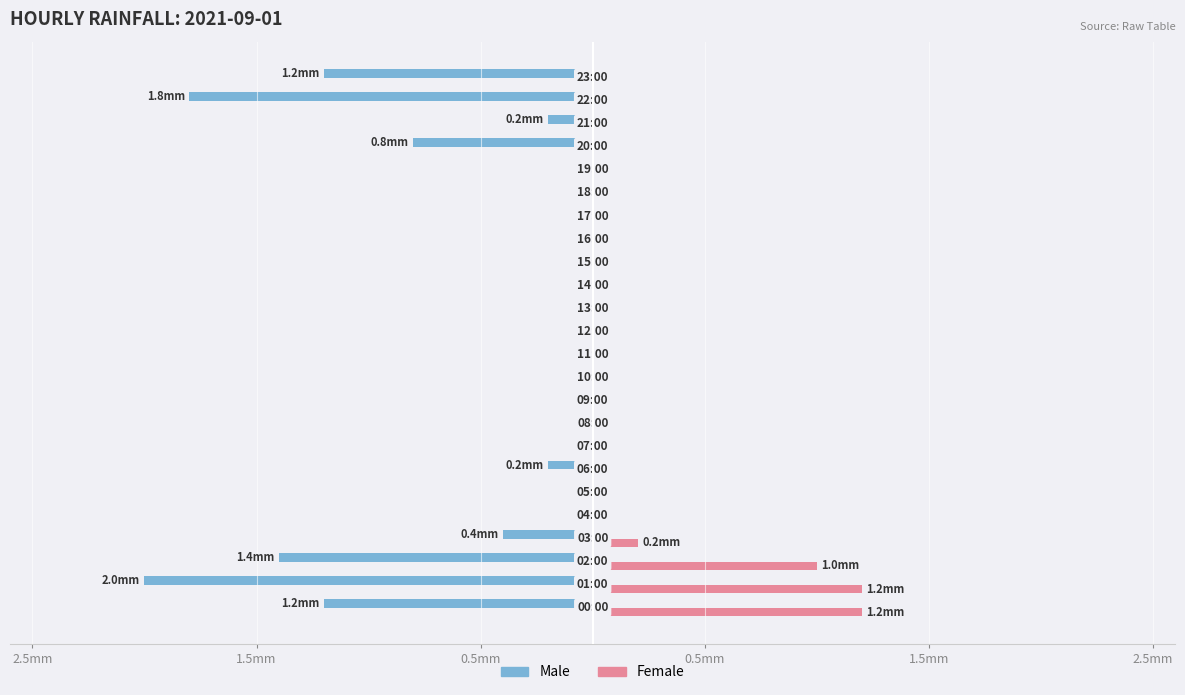

What are all the series names shown in the legend?

Male, Female